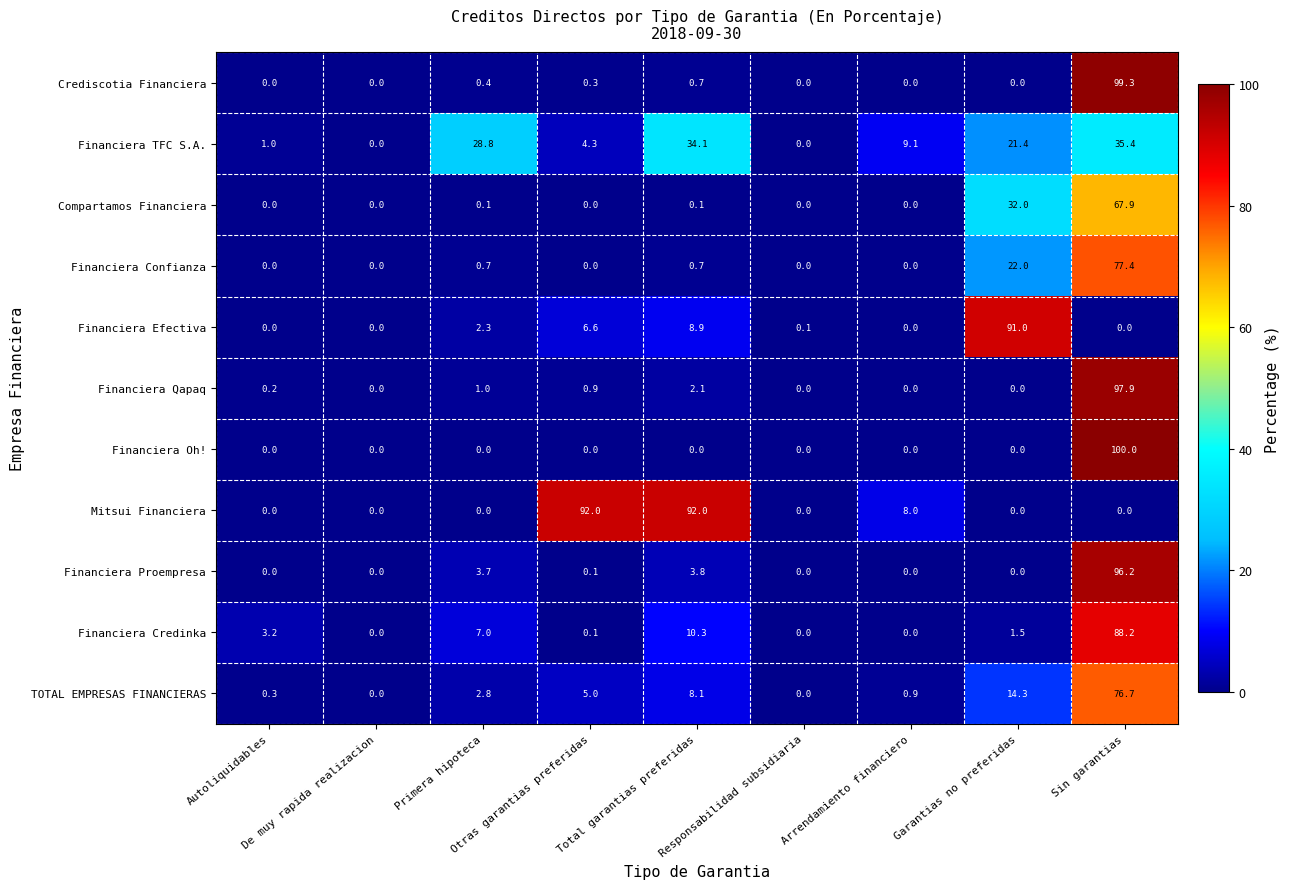

What is the difference between the second highest and minimum values in the Financiera Proempresa series?

3.8